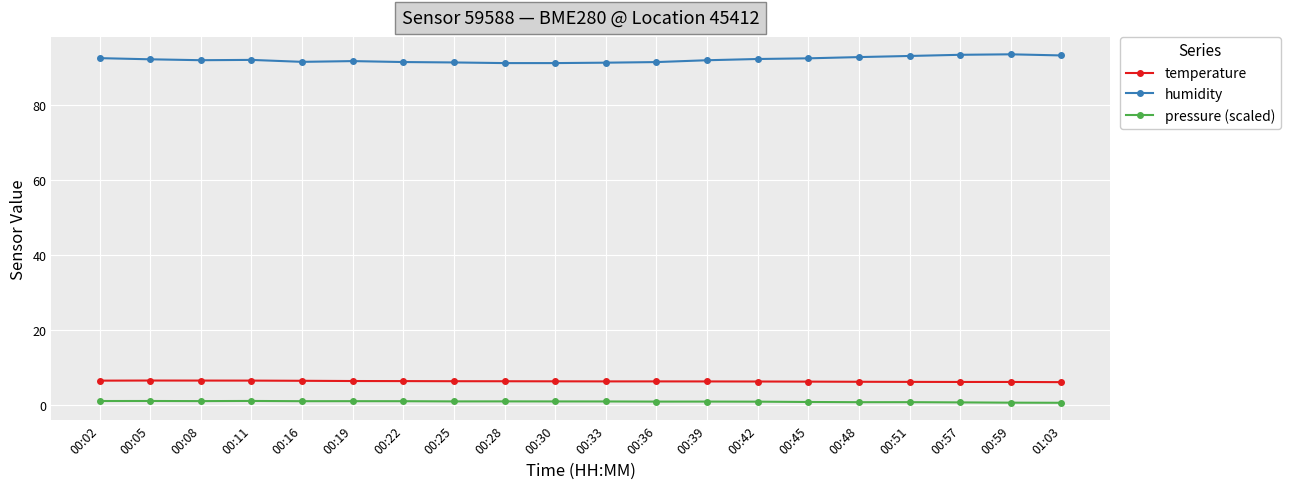

True or false: humidity and pressure (scaled) intersect in this chart.

False